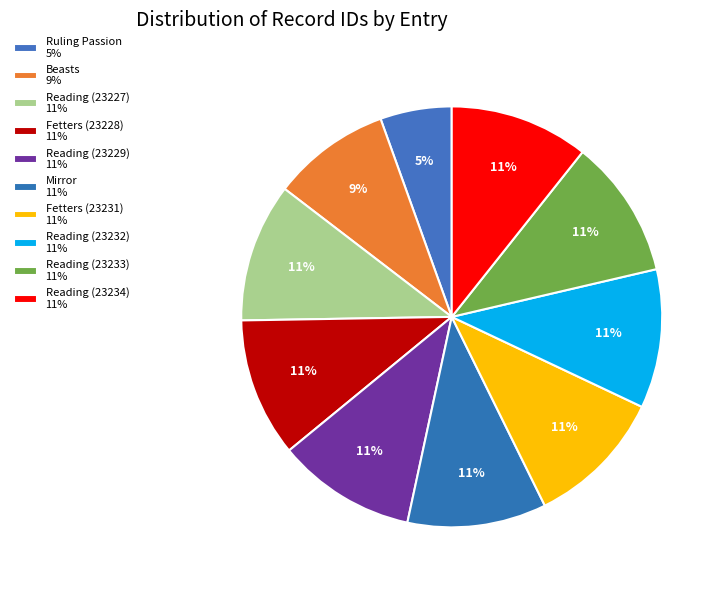

The Reading (23229) slice represents 11% of the pie. True or false?

True